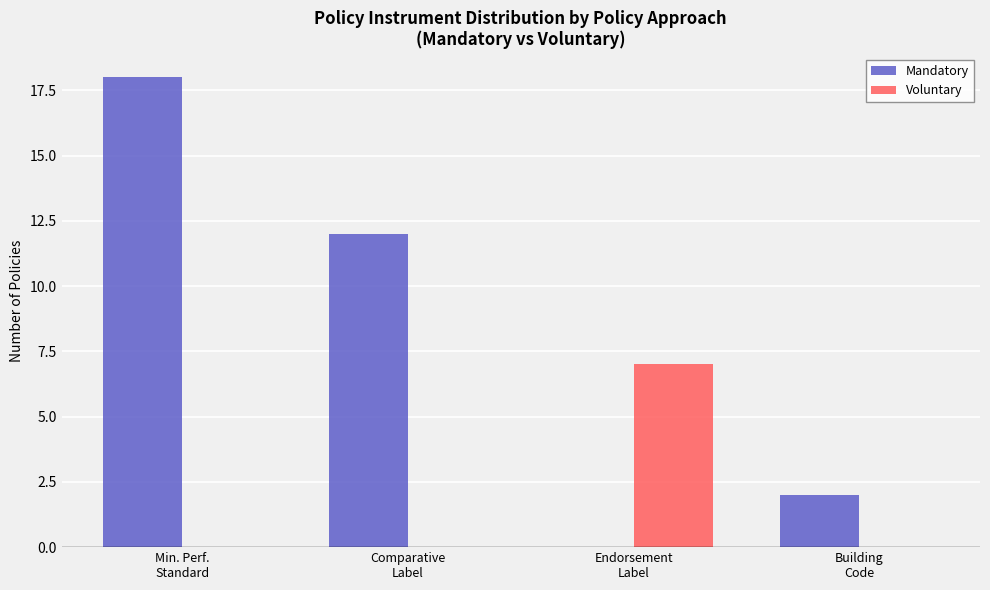

At which label is Mandatory closest to 9?

Comparative
Label